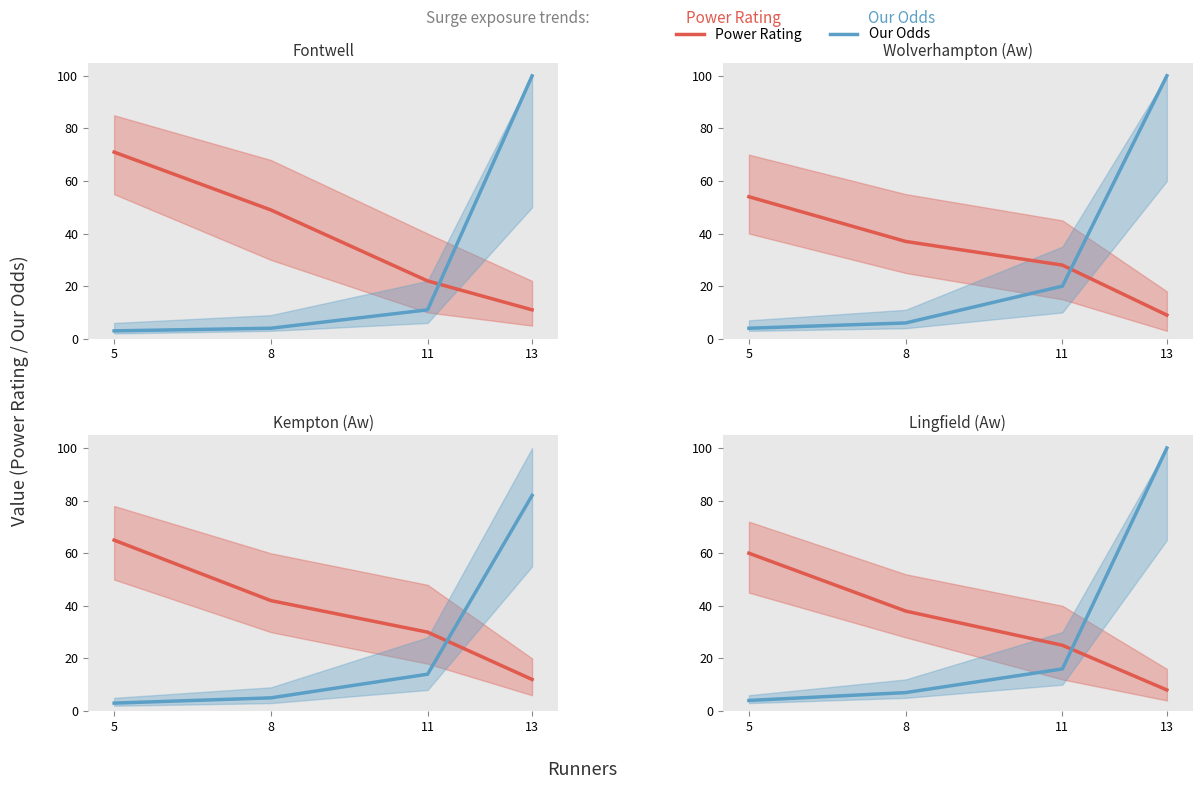

Does the chart have visible grid lines?

No